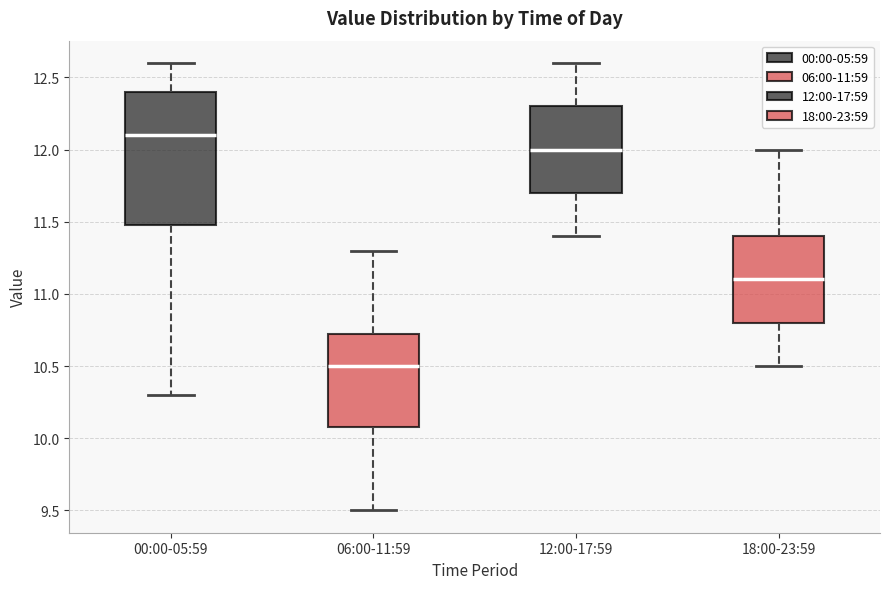

Comparing the boxes themselves (not the whiskers), which one is the tallest?

00:00-05:59